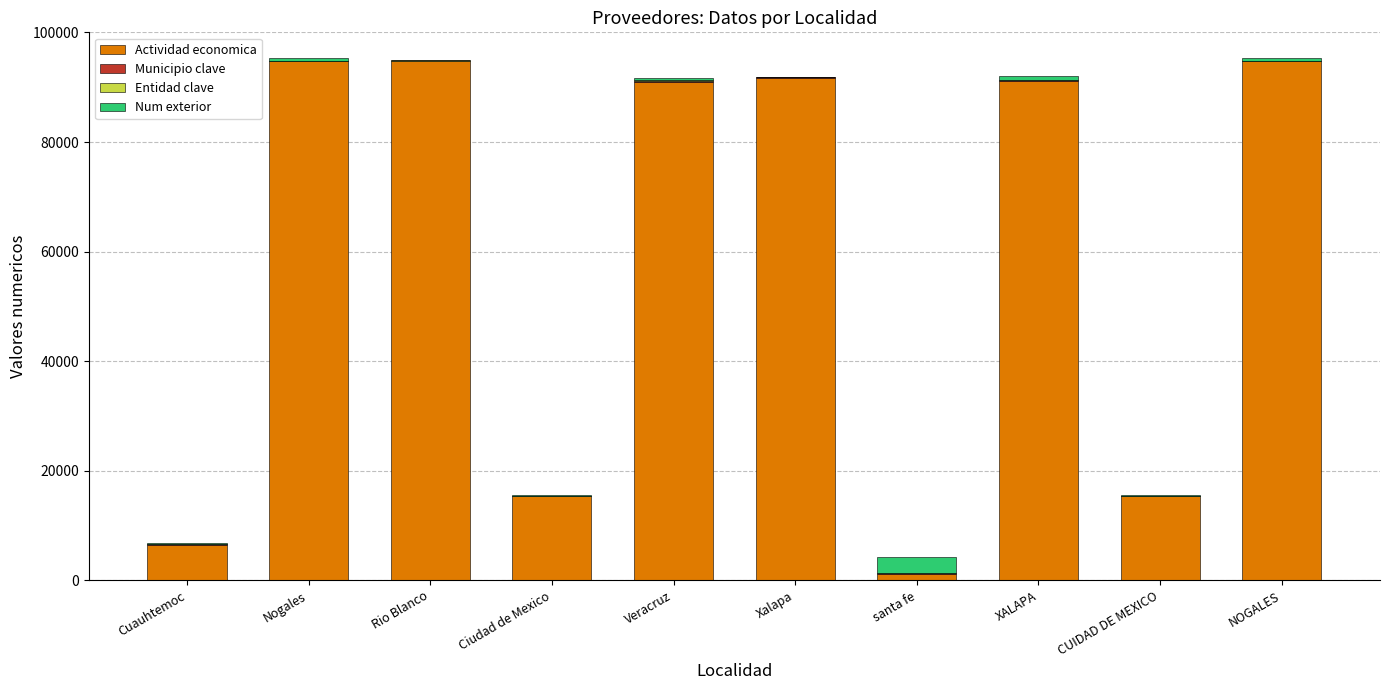

What is the sum of all Actividad economica values?

596524